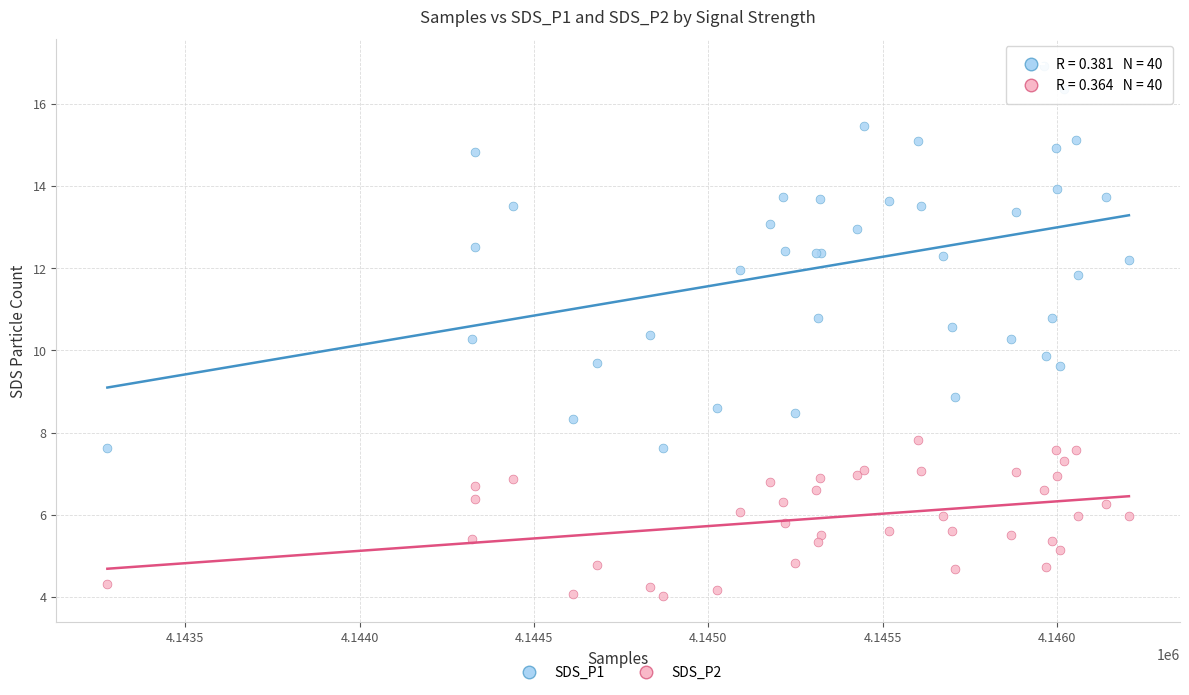

What are all the series names shown in the legend?

SDS_P1, SDS_P2